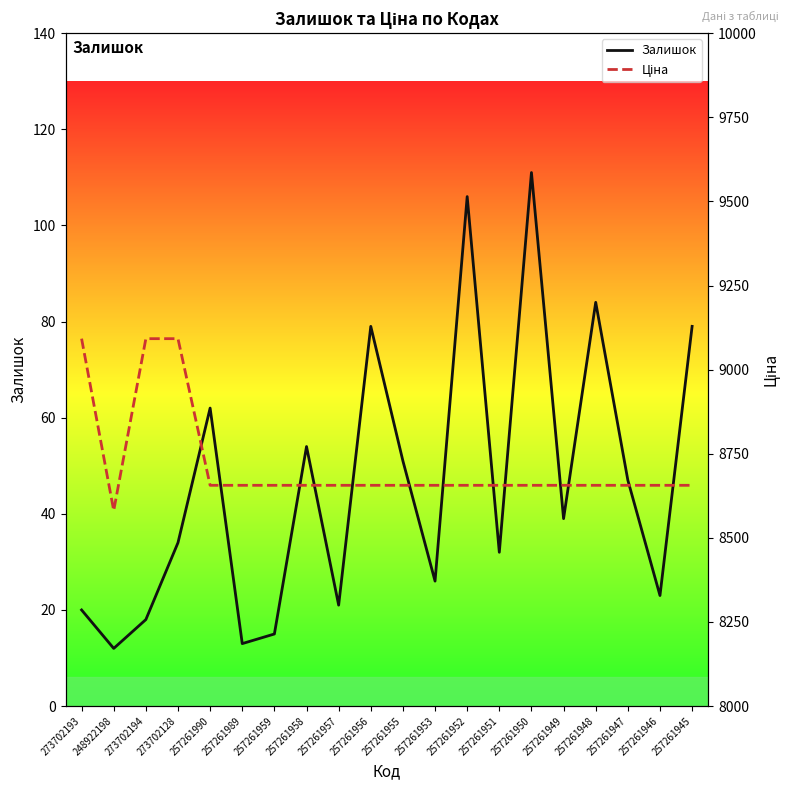

What is the label of the 16th point from the left?

257261949